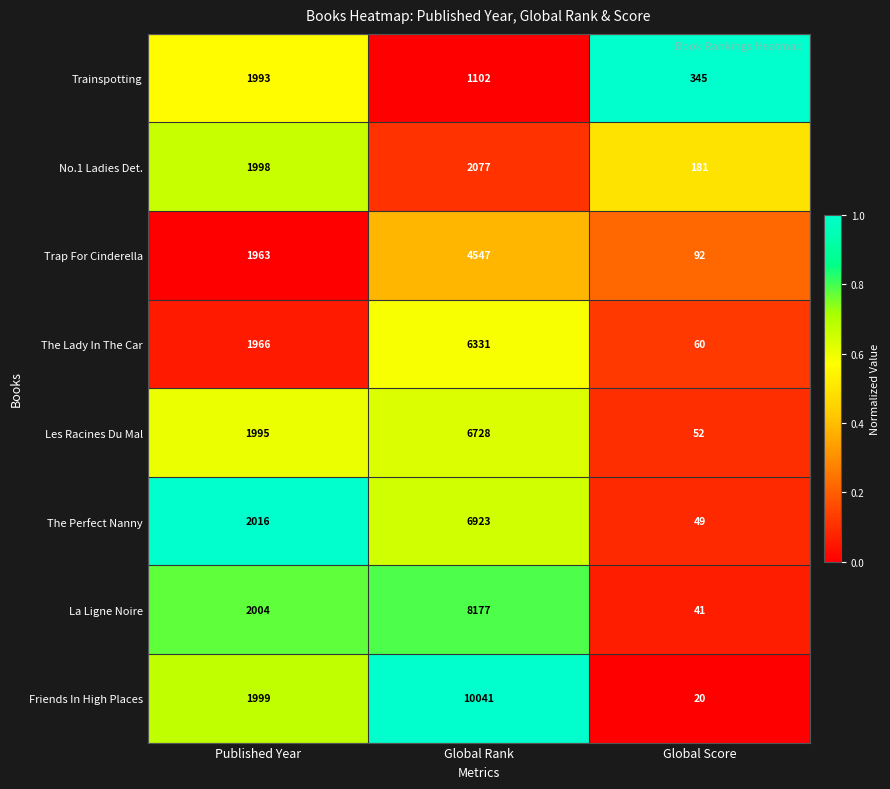

How many series are shown in this chart?

8